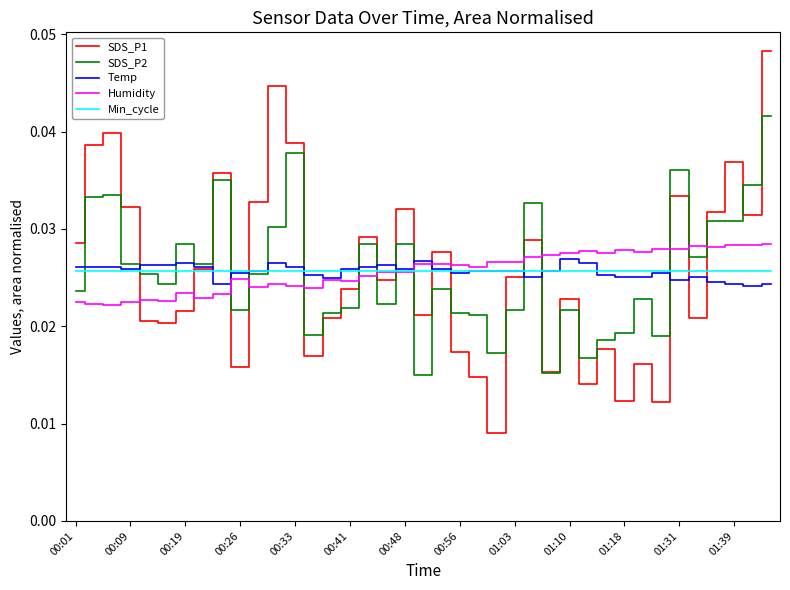

Which series has the widest spread of values?

SDS_P1